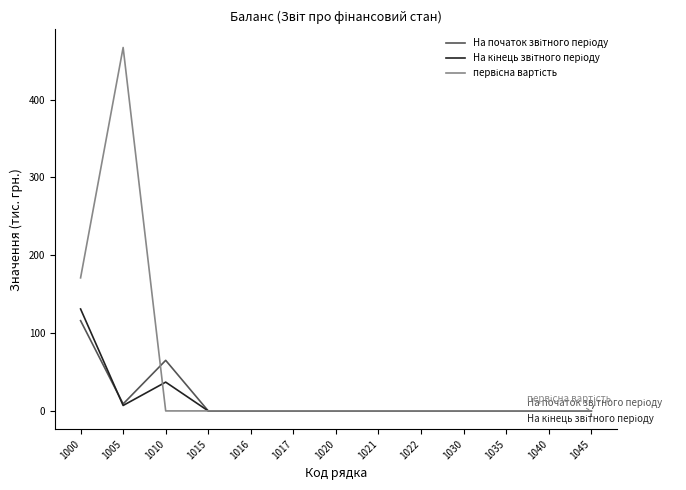

At which category does the chart reach its peak across all series?

1005